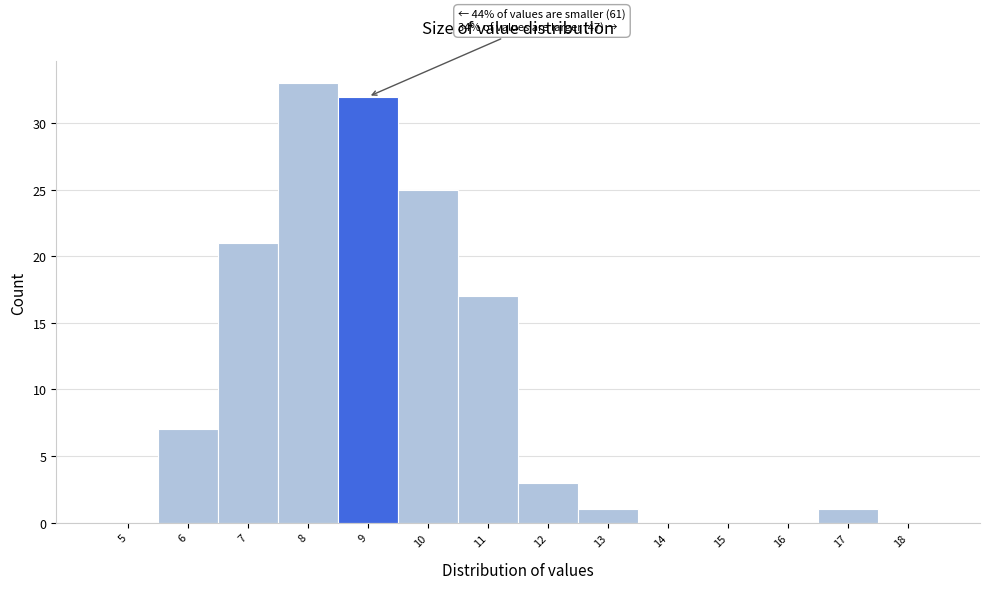

Reading right to left, extract all data points from this chart.

18=0	17=1	16=0	15=0	14=0	13=1	12=3	11=17	10=25	9=32	8=33	7=21	6=7	5=0